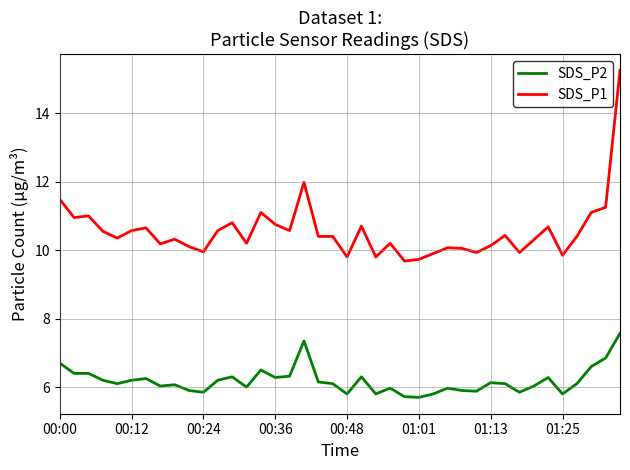

True or false: SDS_P1 and SDS_P2 intersect in this chart.

False